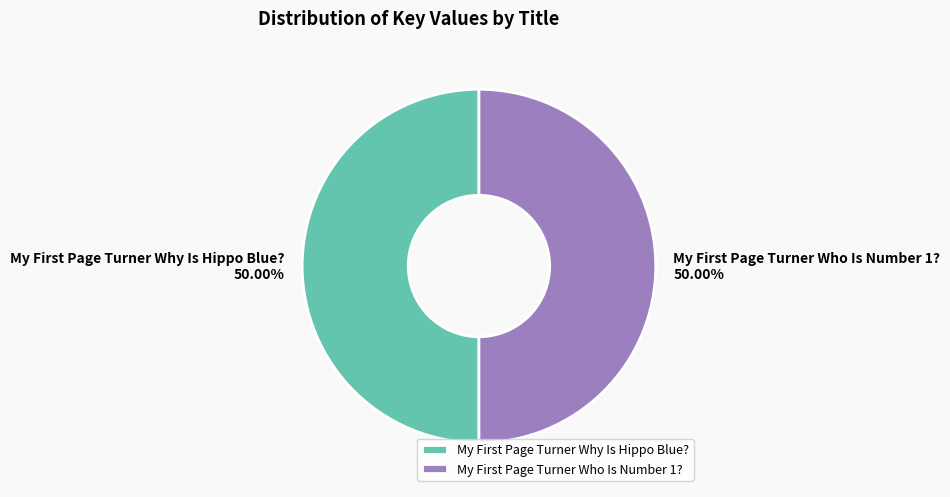

Which slice represents more than half of the pie?

My First Page Turner Who Is Number 1?